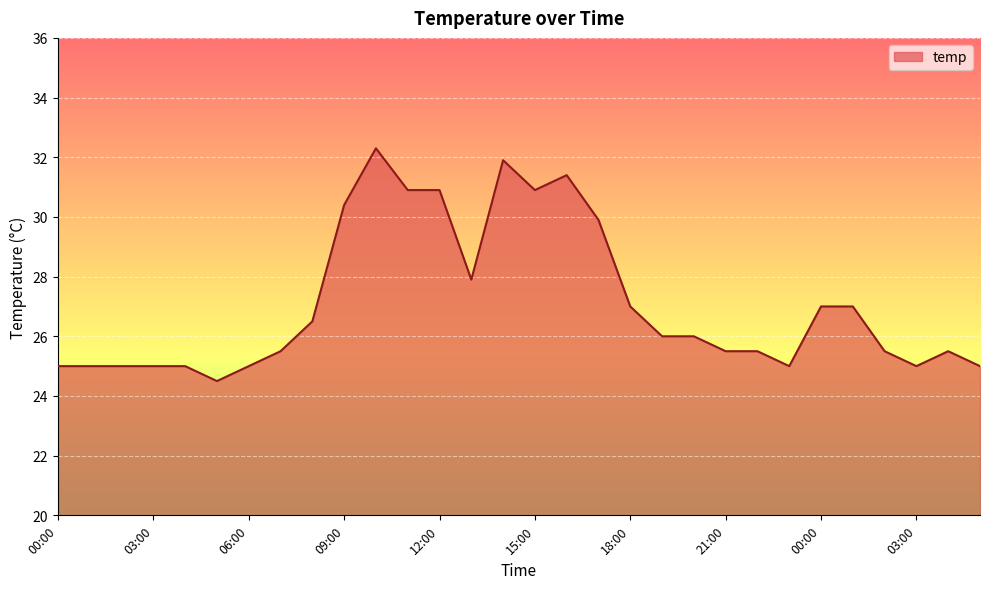

What is the difference between the maximum and minimum values?

7.8